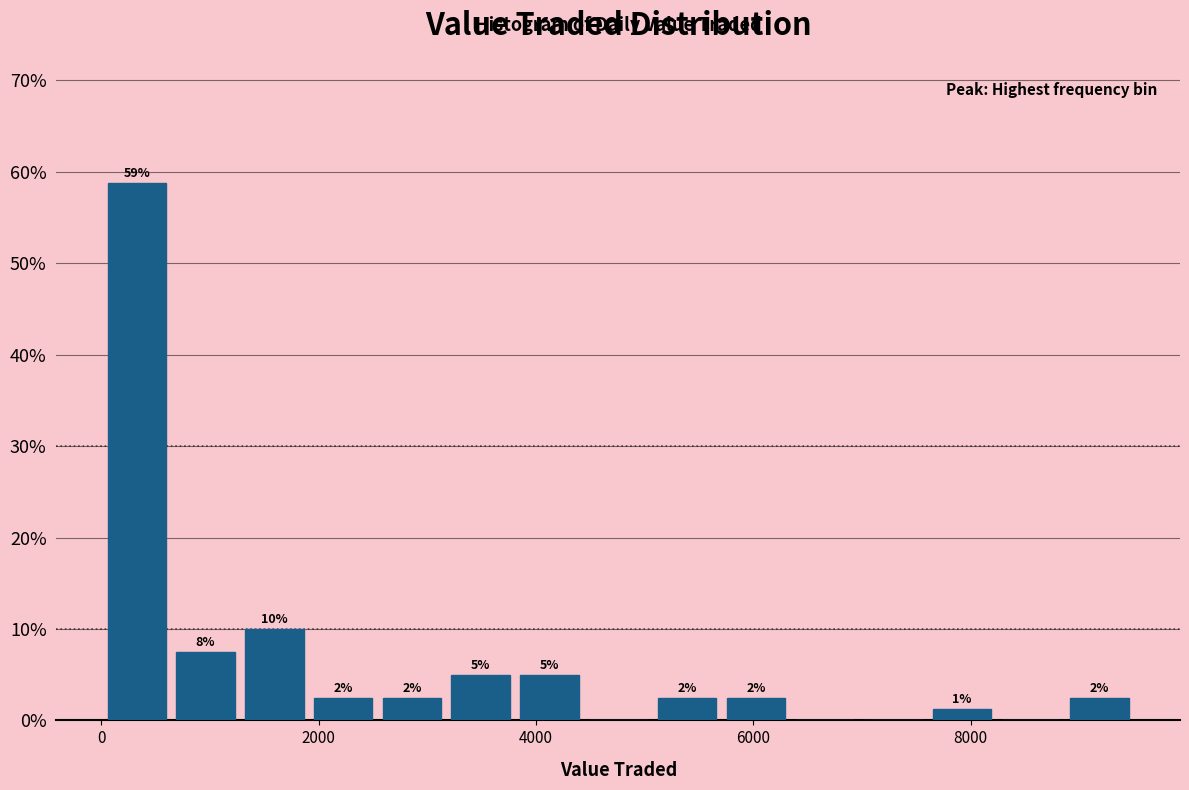

Read against the x-axis, roughly where is the centre of the tallest bar?

400